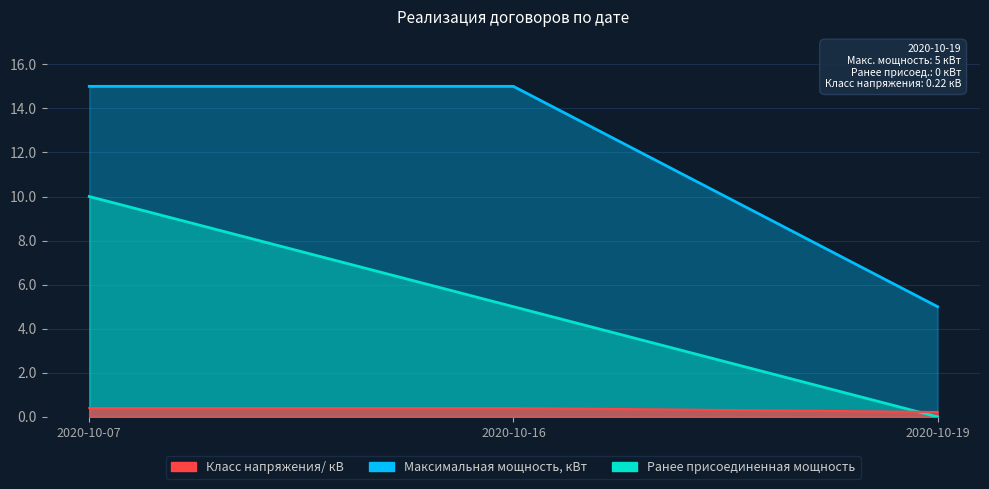

Which has a higher value, 2020-10-19 or 2020-10-16?

2020-10-16